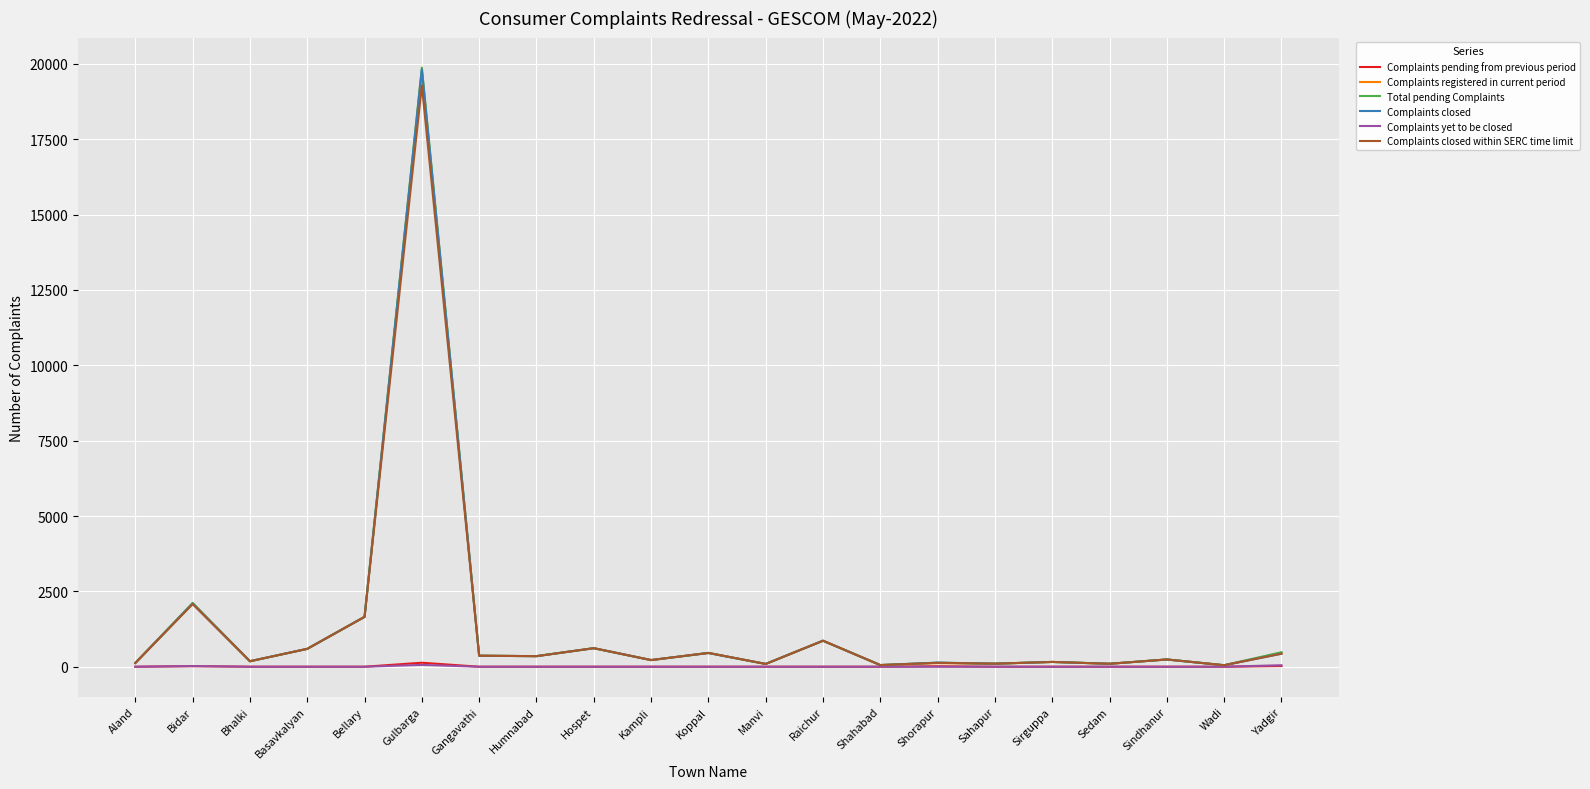

Does the chart have visible grid lines?

Yes